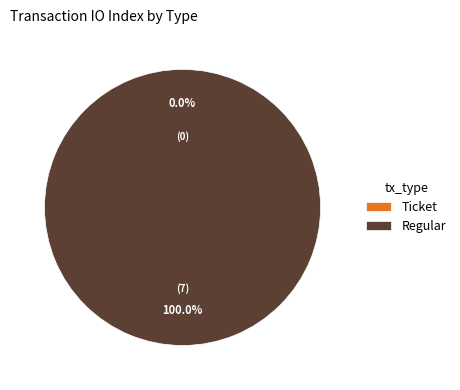

To the nearest percent, what is the combined percentage of Ticket and Regular?

100%